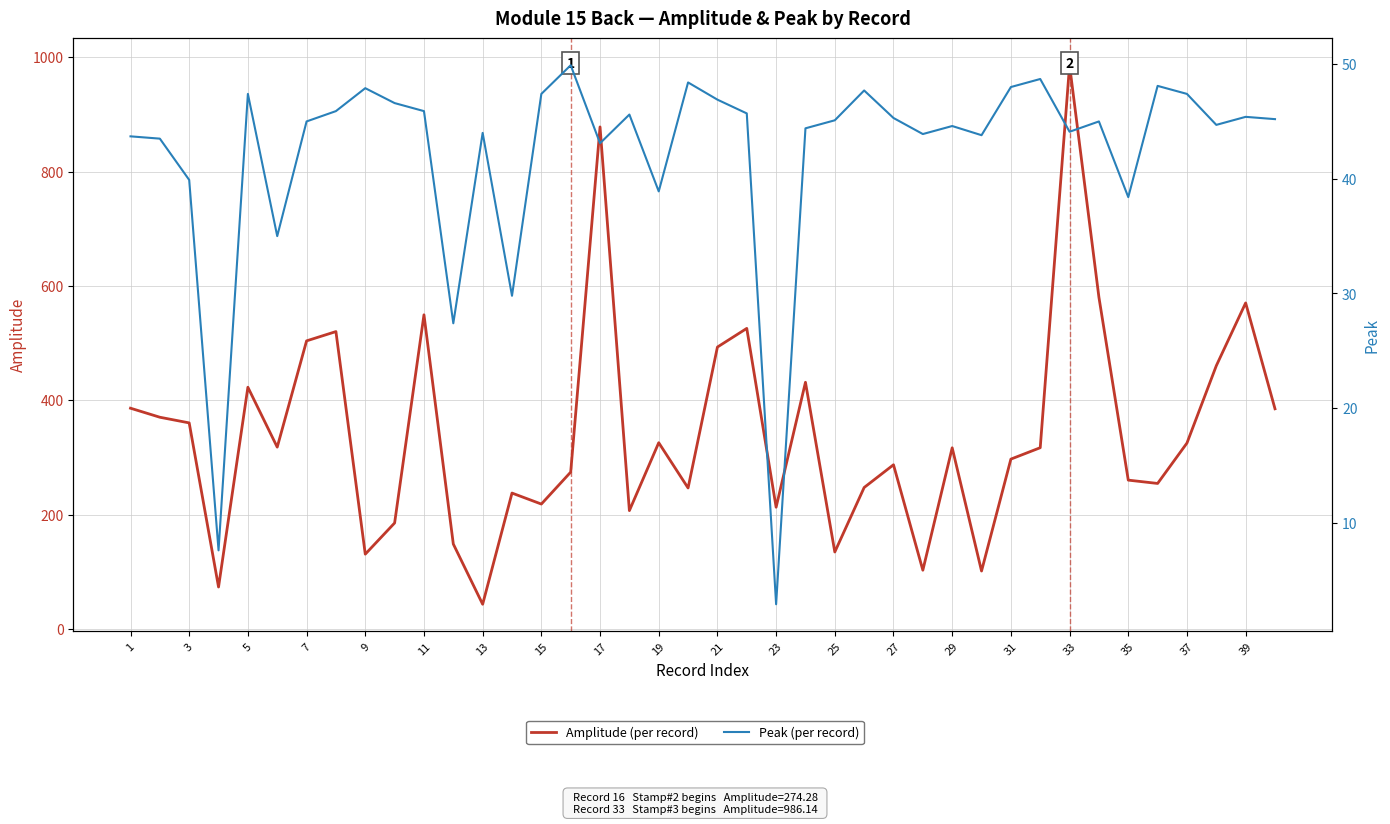

What are all the series names shown in the legend?

Amplitude (per record), Peak (per record)